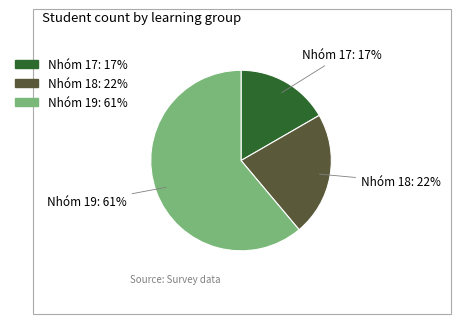

Rank the categories by value from lowest to highest.

Nhóm 17, Nhóm 18, Nhóm 19